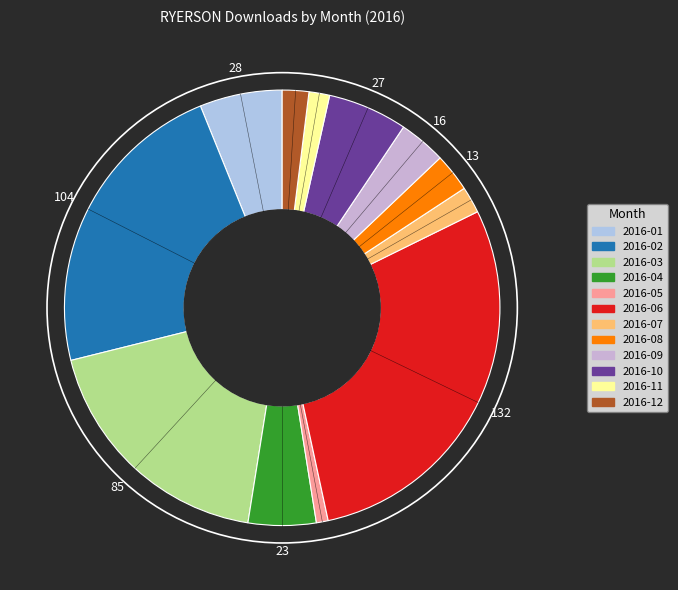

Count the number of slices in the pie.

12